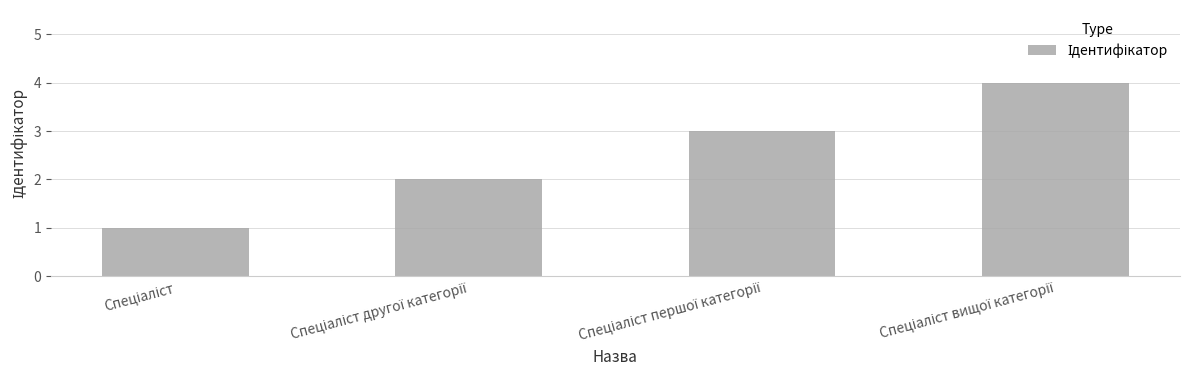

How many bars are there in total?

4